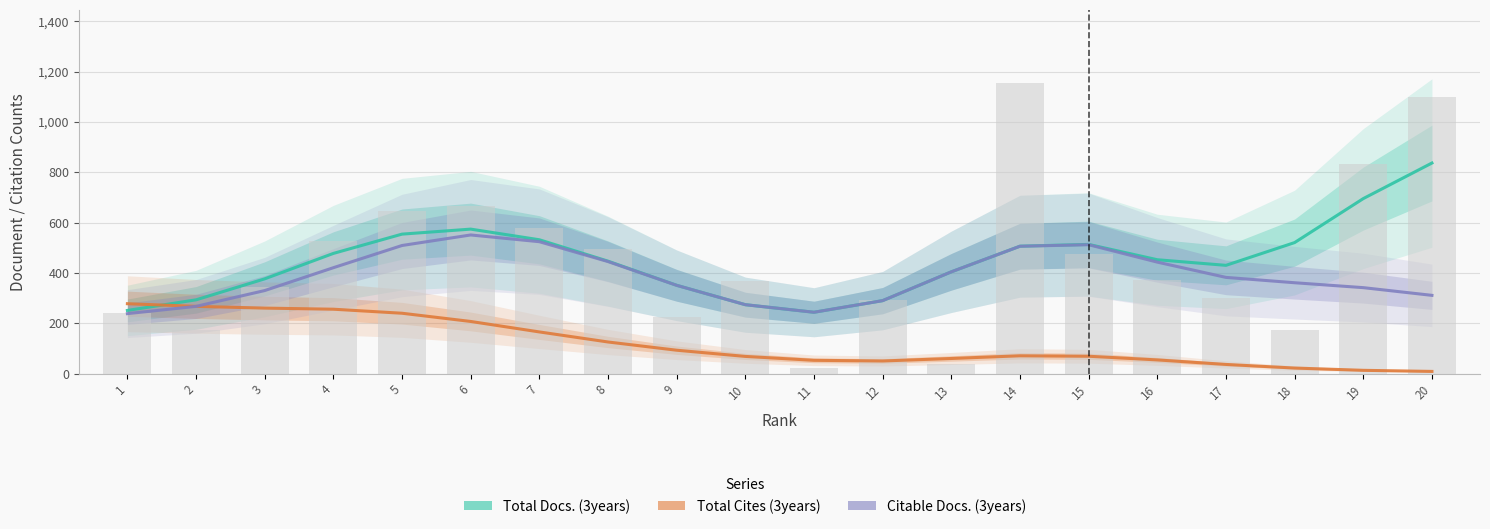

At how many categories does at least one series exceed 723?

1